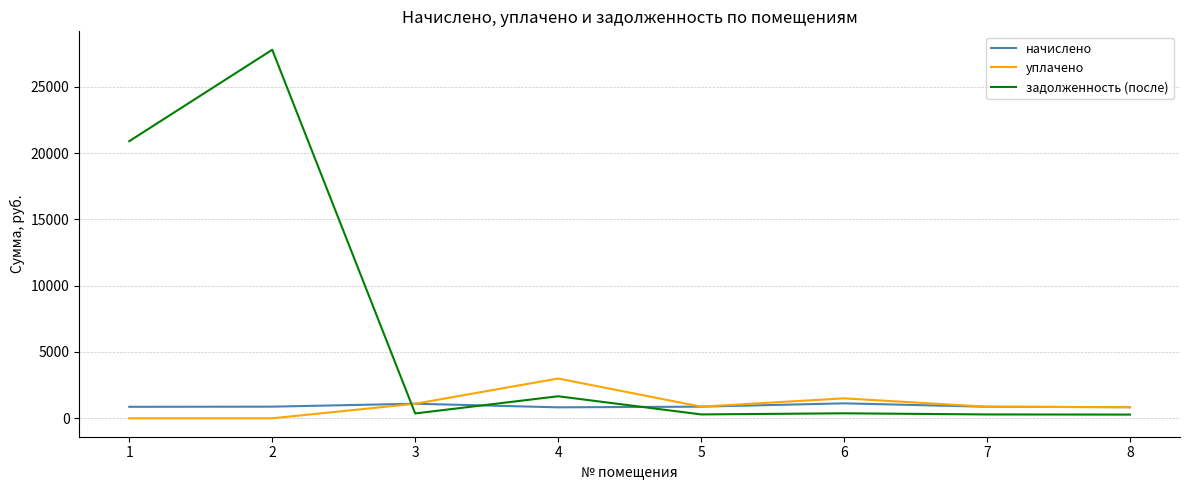

The задолженность (после) series shows 1662.2 at 4. True or false?

True